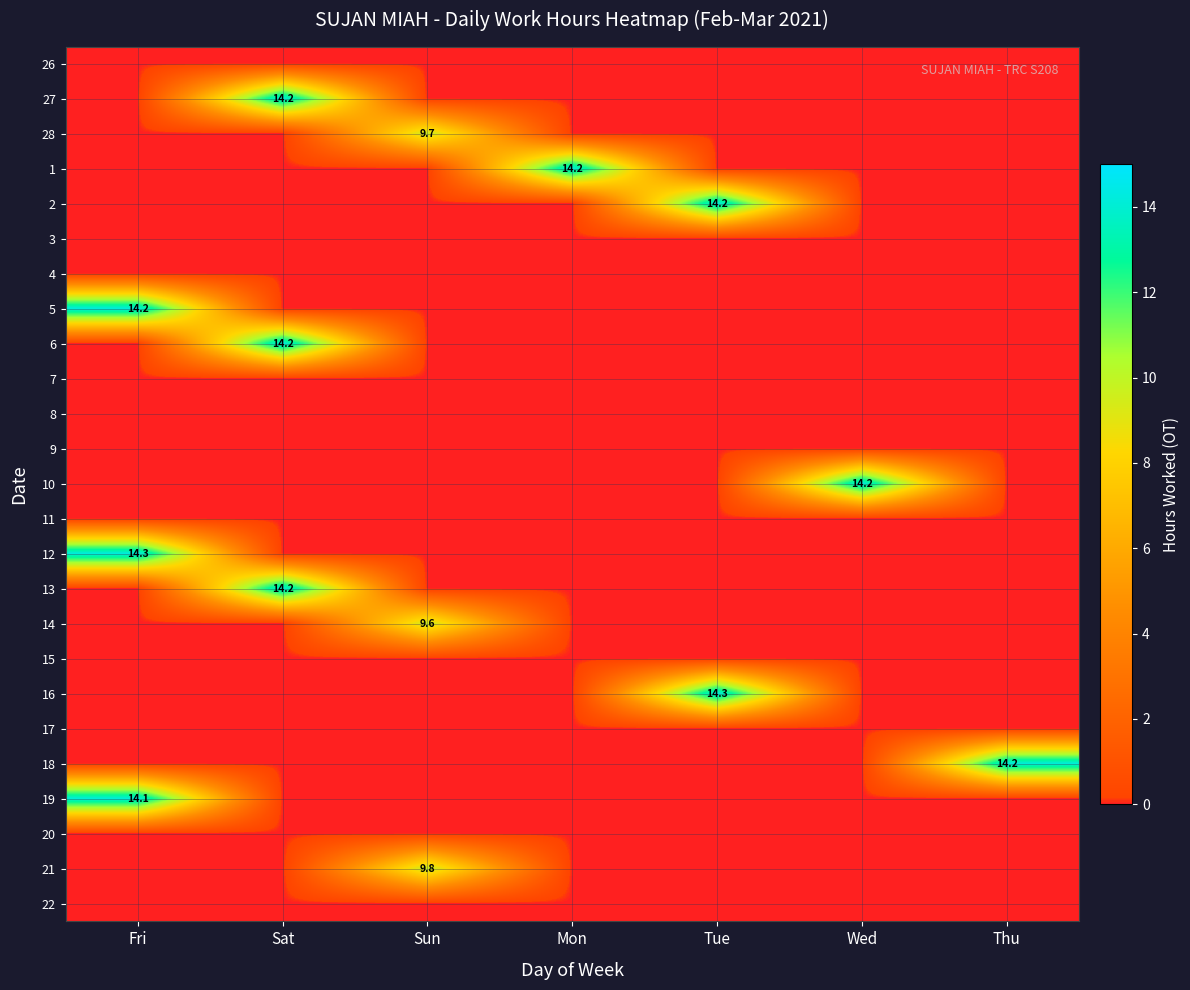

Is it true that 12 equals 7.1 at Fri?

False